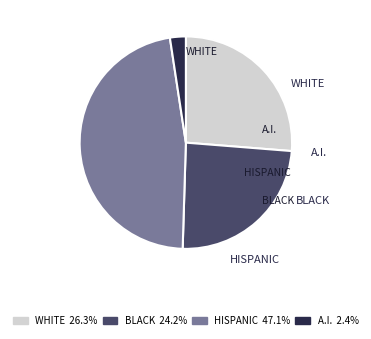

Is there a majority slice in this chart?

No